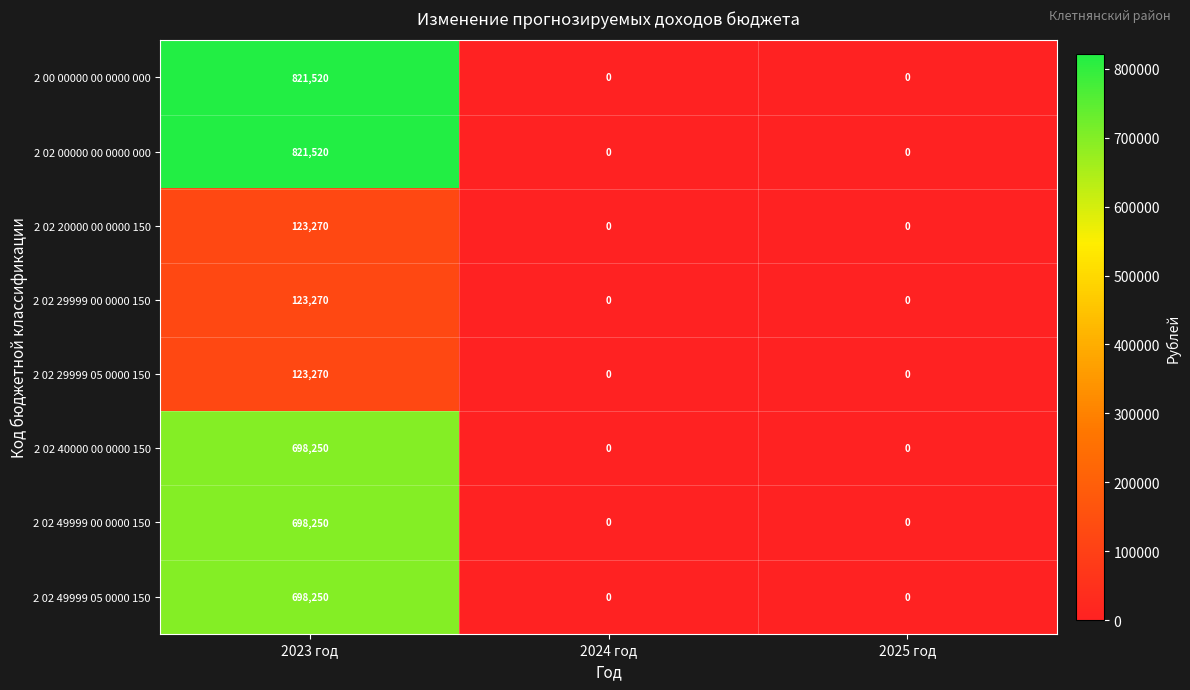

The 2 02 29999 00 0000 150 series shows 123270 at 2023 год. True or false?

True